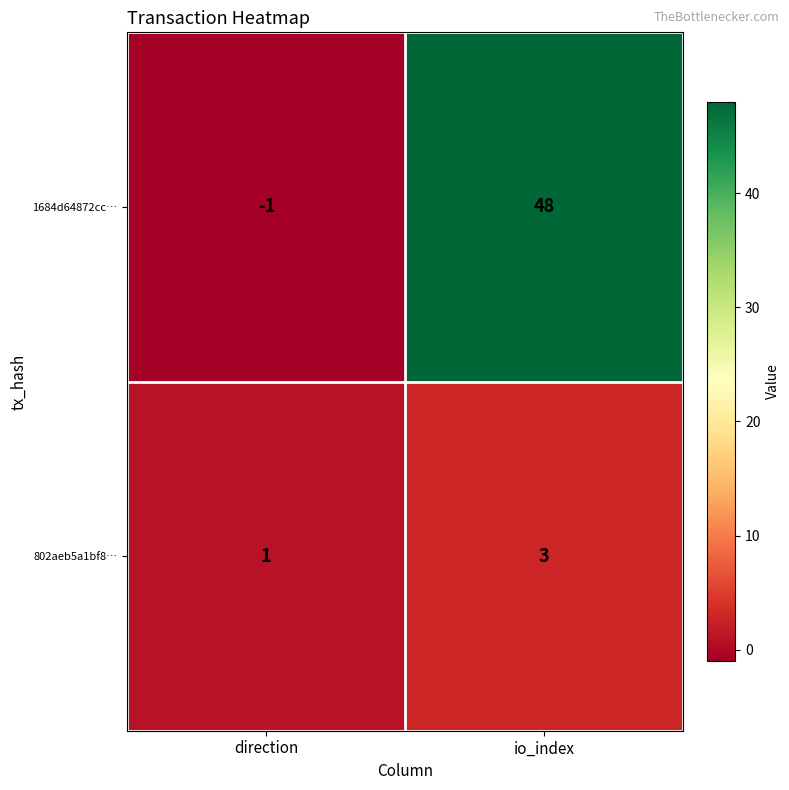

At which label is 802aeb5a1bf8… closest to 2?

direction